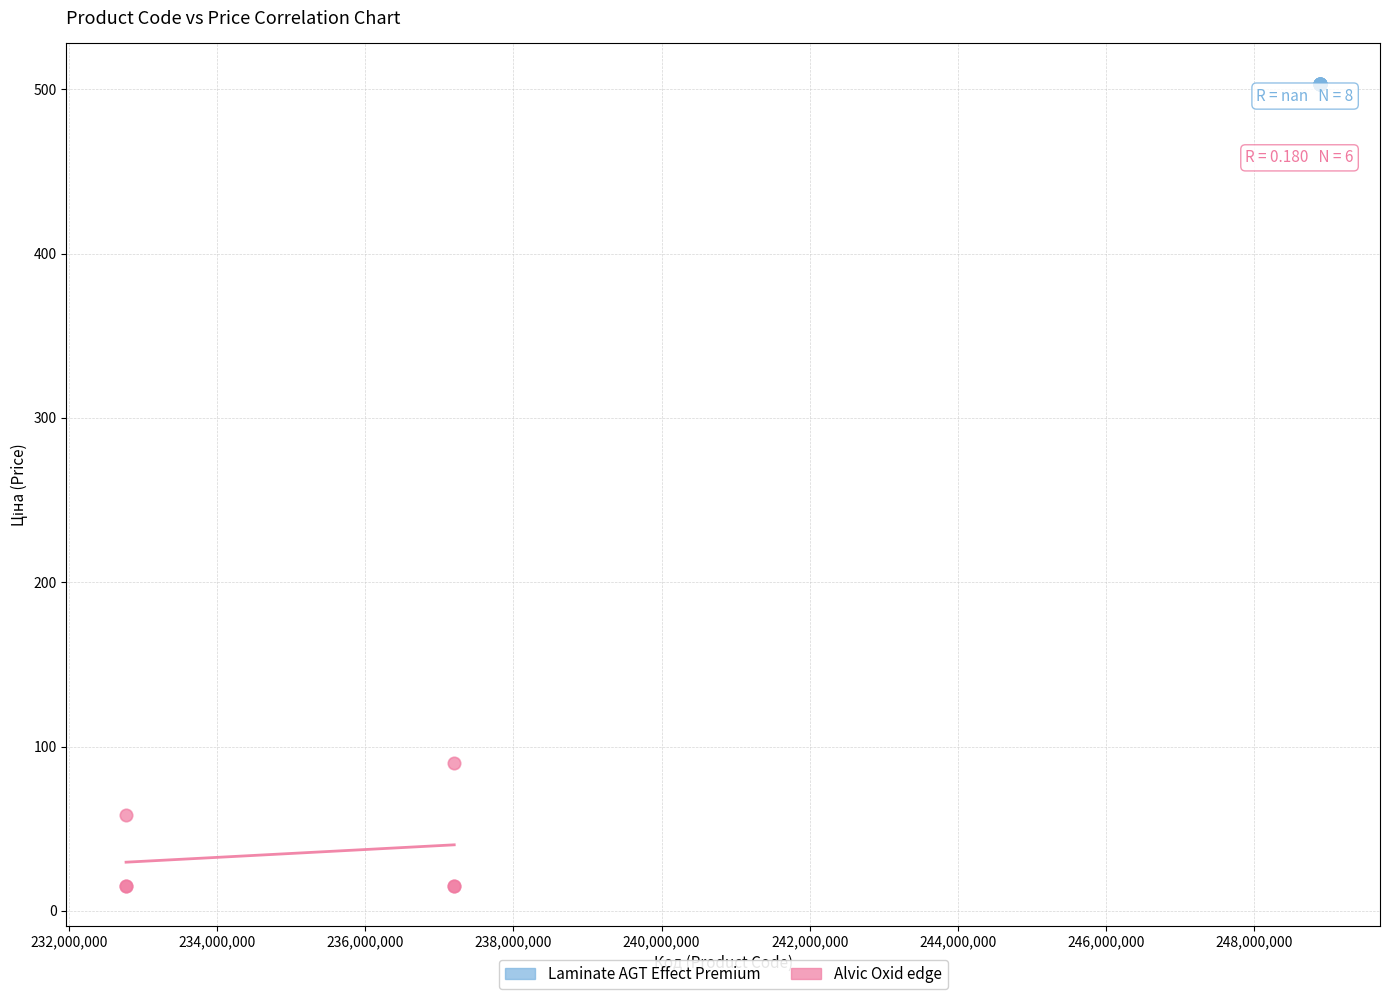

Which series reaches the minimum Y coordinate?

Alvic Oxid edge